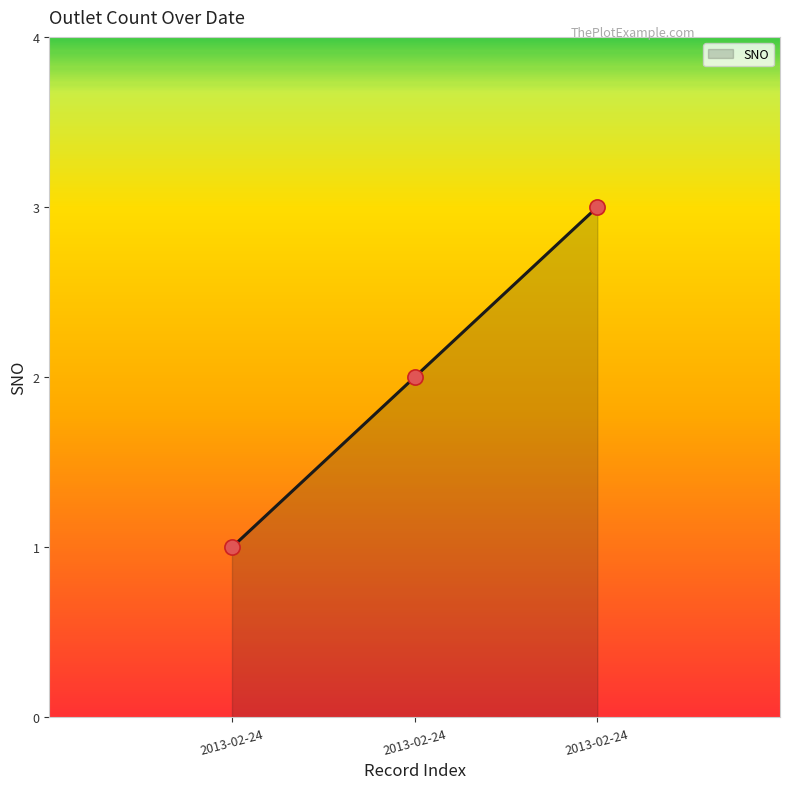

What is the ratio of the value at 2013-02-24 to the value at 2013-02-24?

1.5